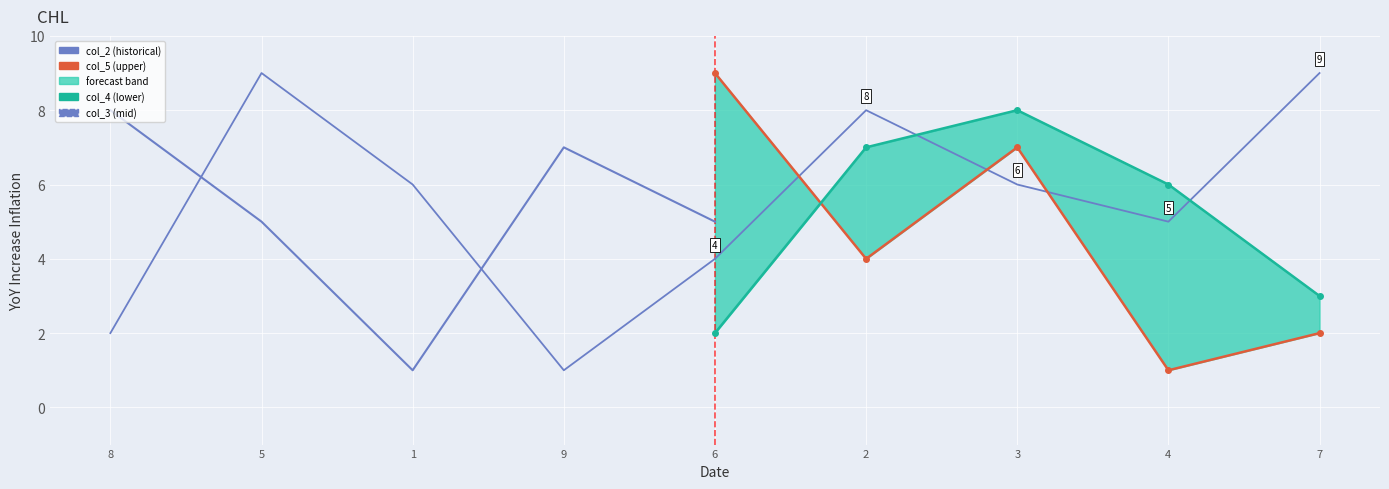

How many lines are shown in the chart?

5